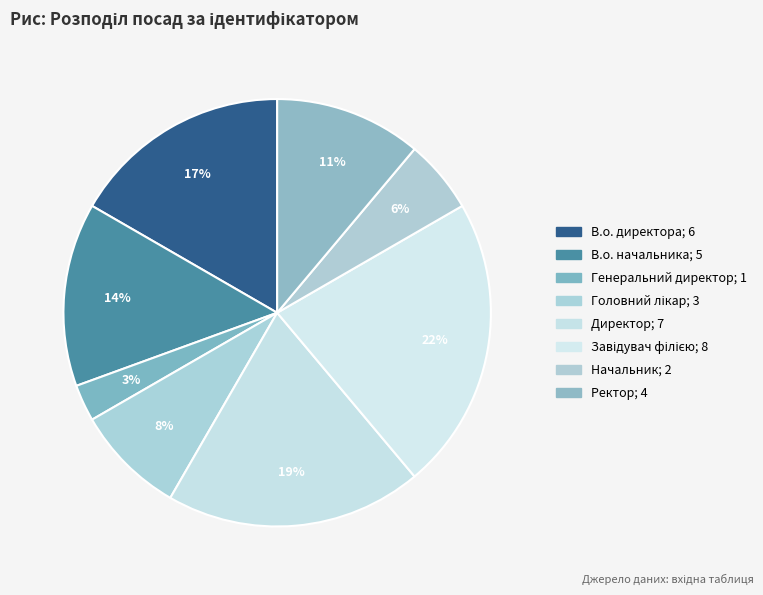

Count the number of slices in the pie.

8